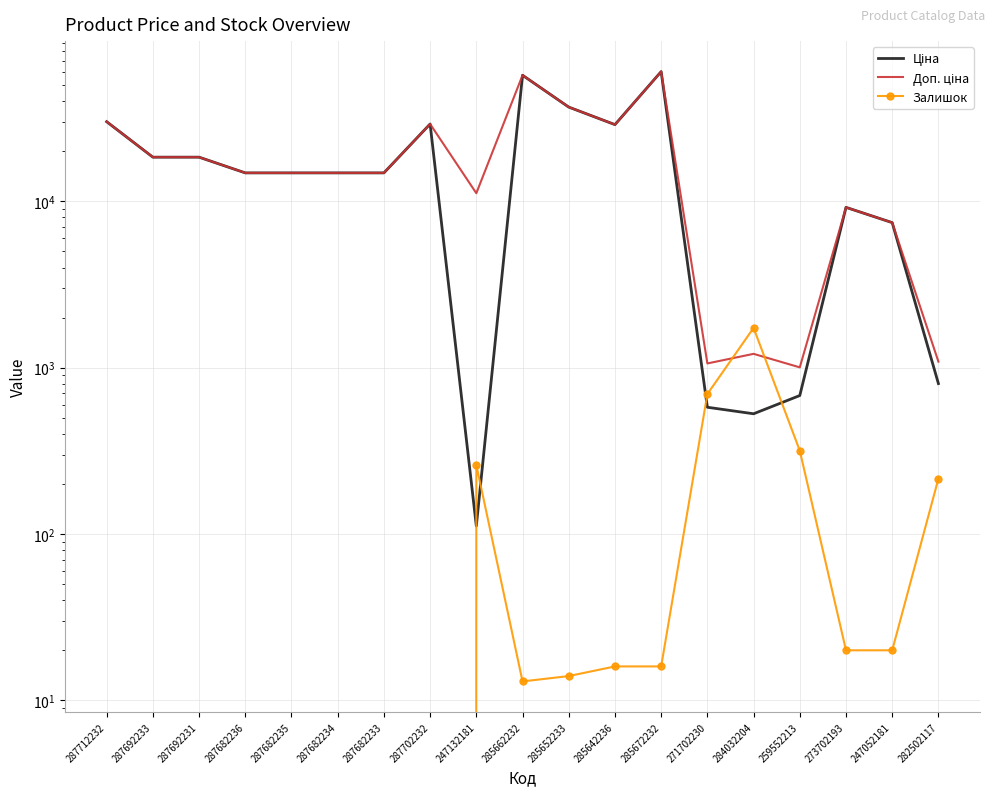

Which has a higher value, 259552213 or 247052181?

247052181